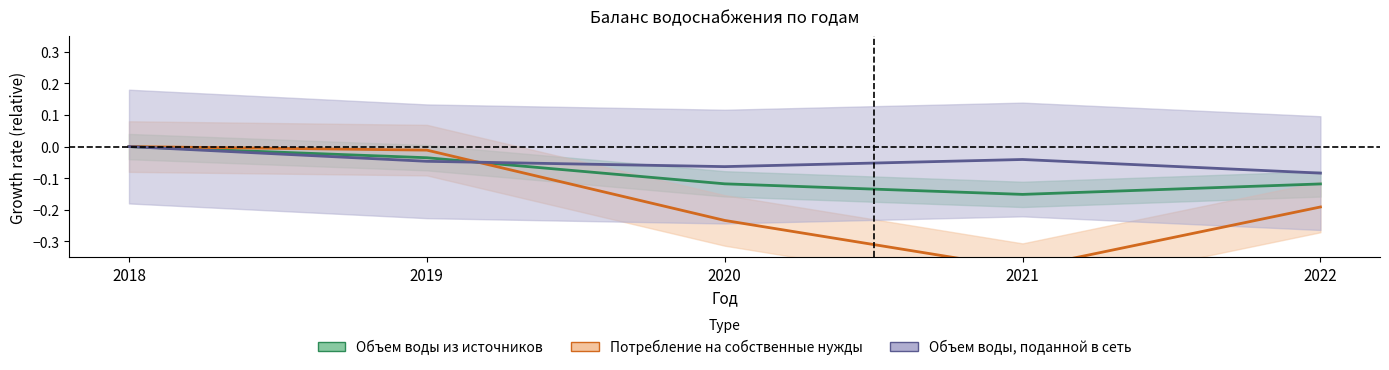

True or false: Объем воды из источников has more than 2 interior local peaks.

False